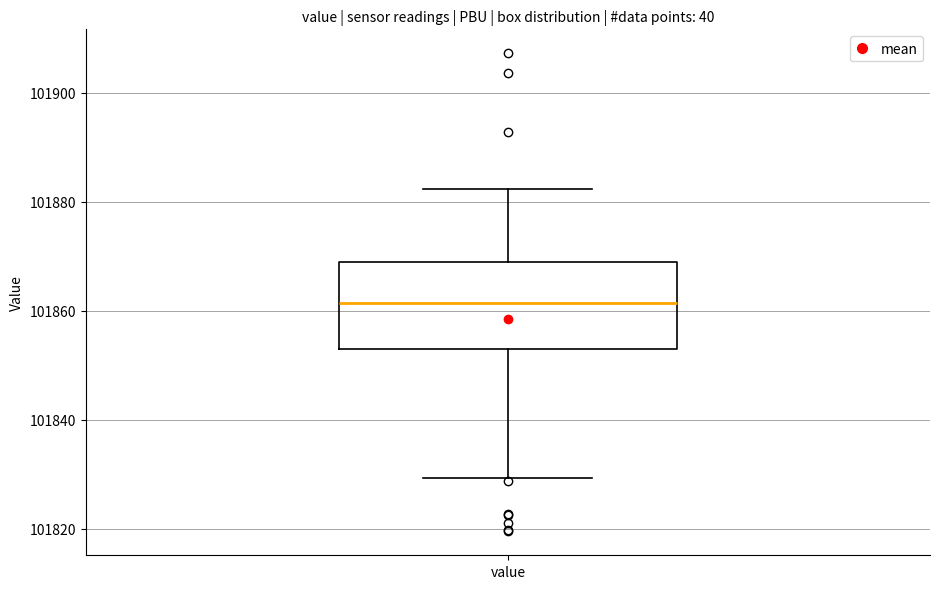

Transcribe this box plot: give where the median line is, the range the box spans, and where the two whiskers end, as read against the y-axis. The values are not printed on the chart, so give them approximately, as read against the axis.

median 101862, box 101854 to 101868, whiskers 101830 to 101882